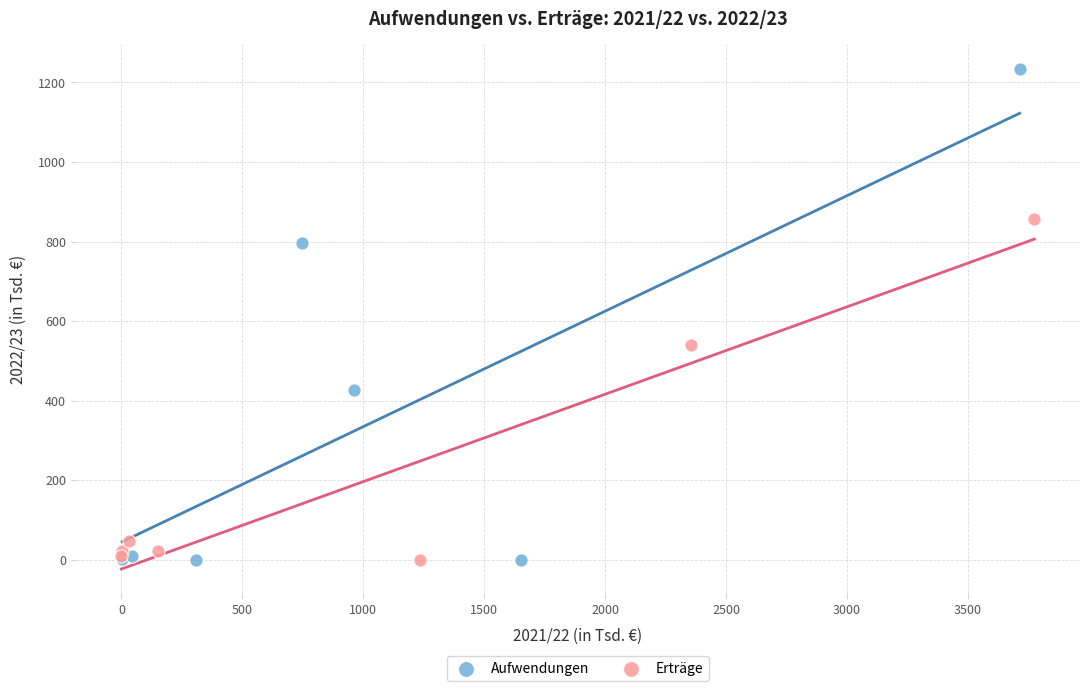

Which series has the largest Y range (max minus min)?

Aufwendungen